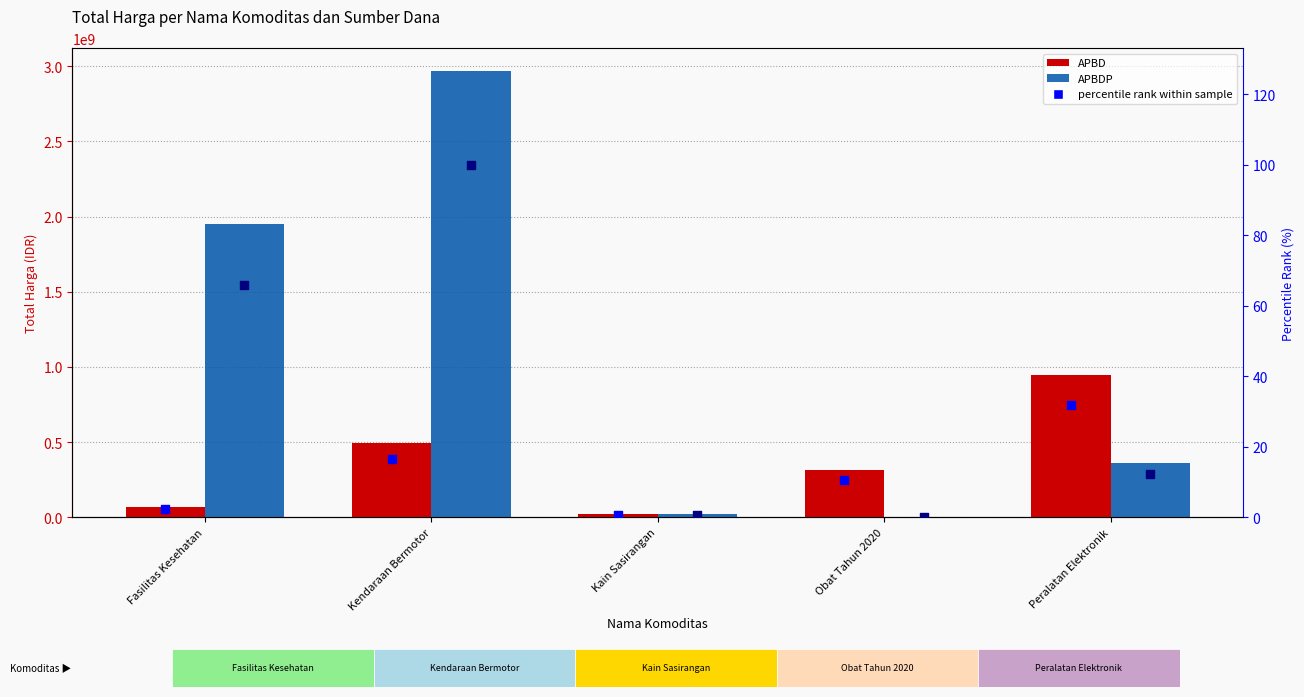

Which series contains the lowest Y value?

APBDP